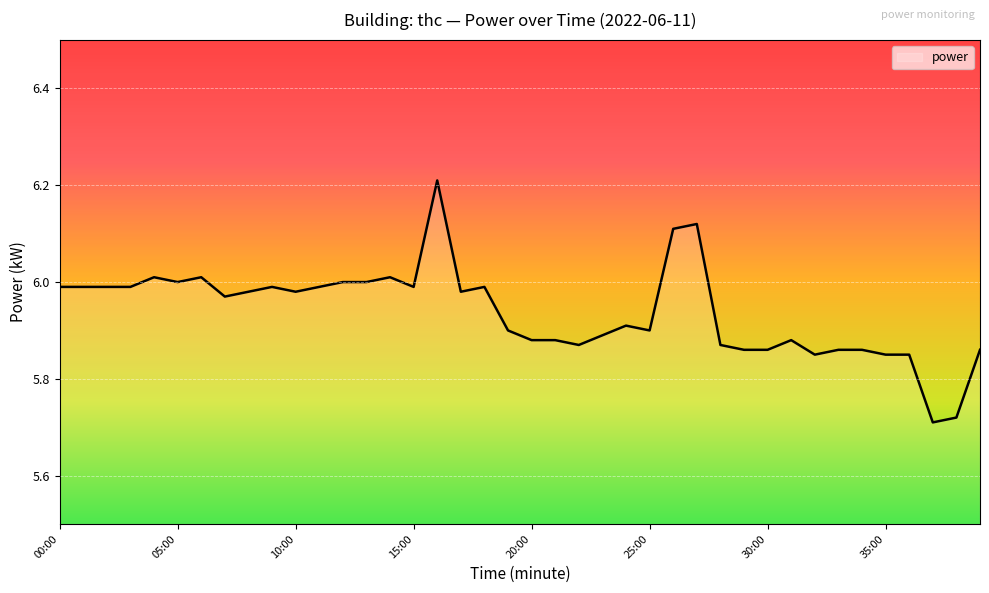

What is the maximum value shown in the chart?

6.2